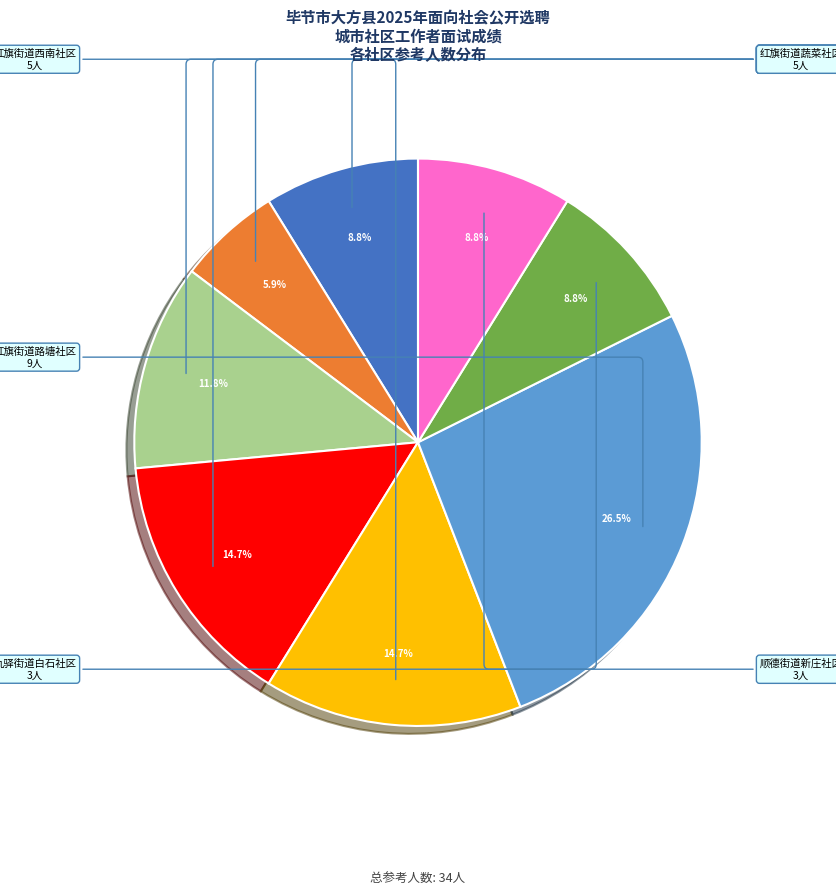

How many segments does this pie chart have?

8